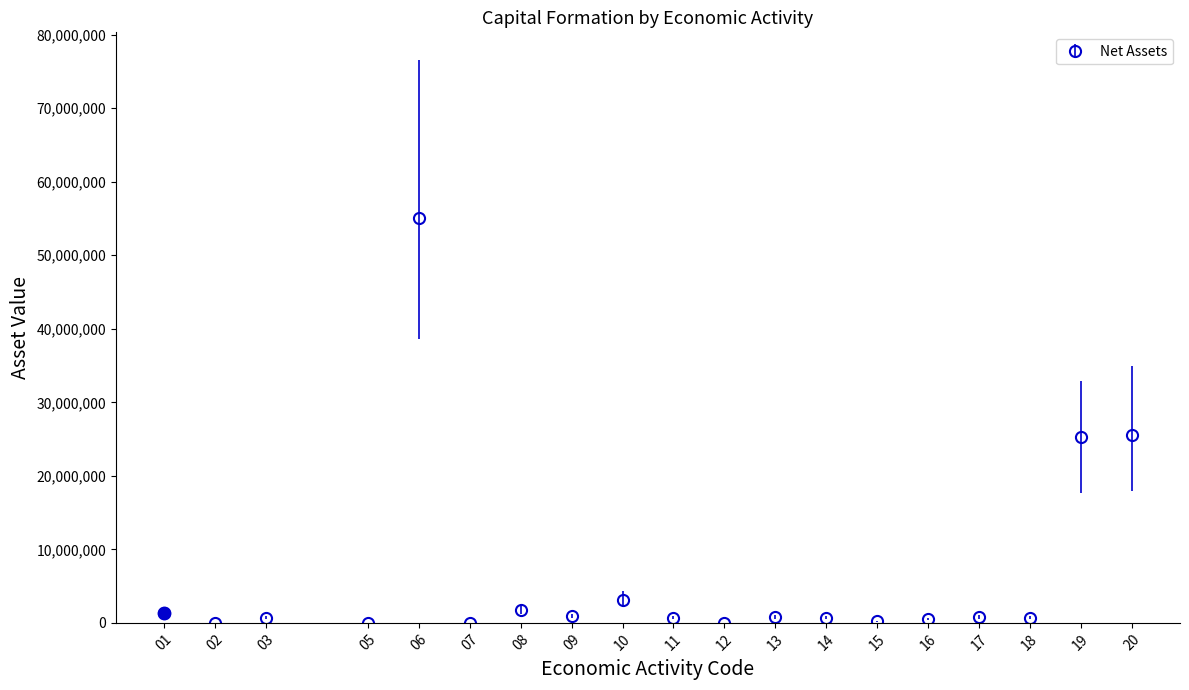

True or false: the data has more than 2 interior local peaks.

True